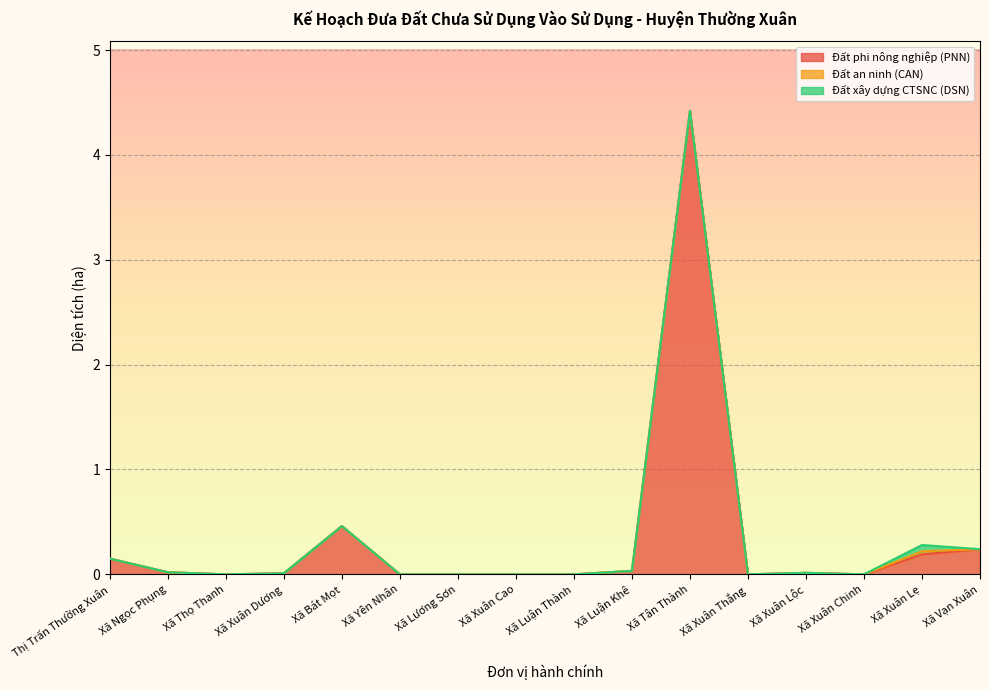

True or false: Đất phi nông nghiệp (PNN) has more than 2 interior local peaks.

True